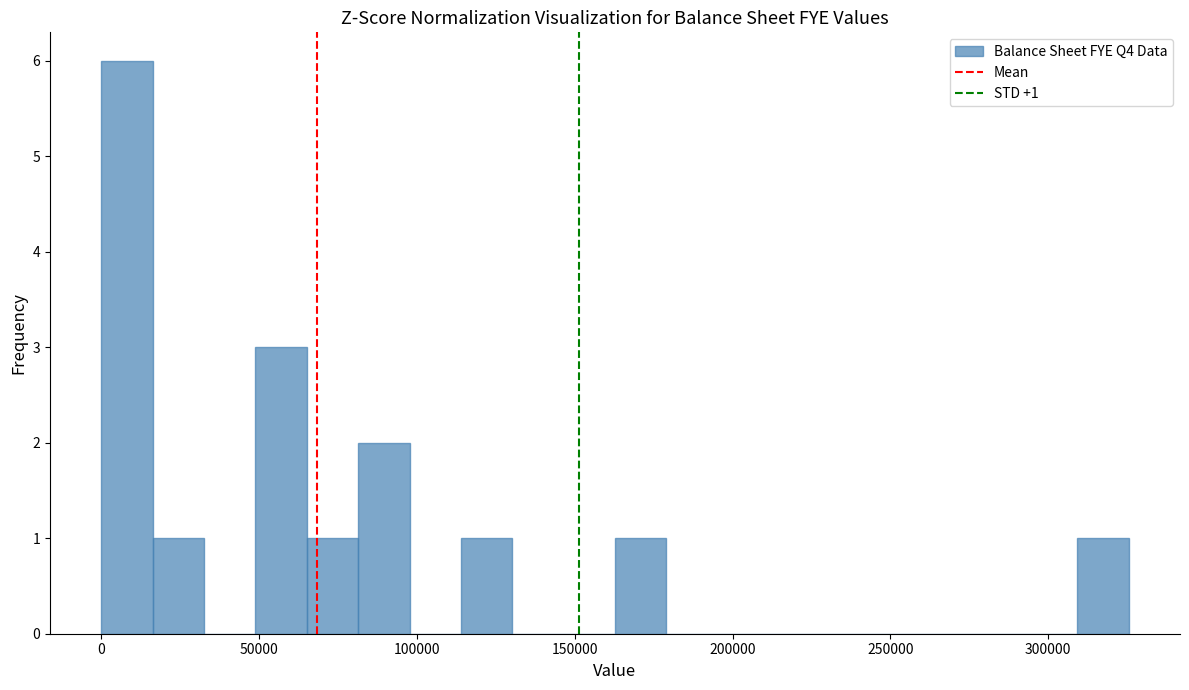

Around what value on the x-axis is the tallest bar? Give the approximate position of its centre, as read against the axis.

10000